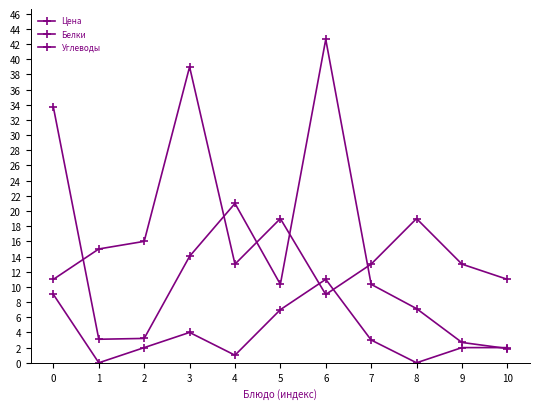

How many interior local peaks does the Углеводы series have?

3